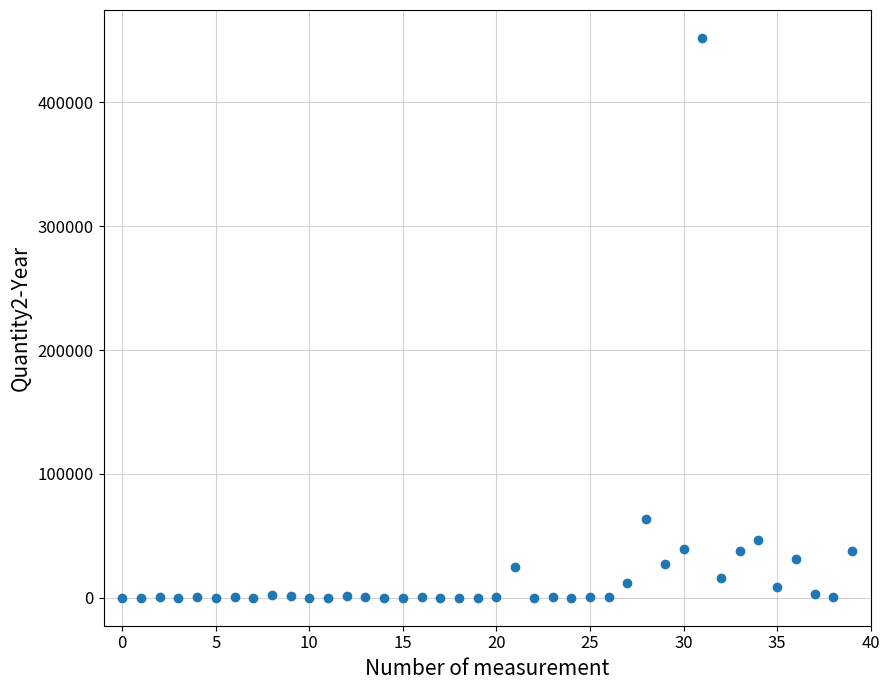

What Y value in the scatter plot is closest to 225994?

63279